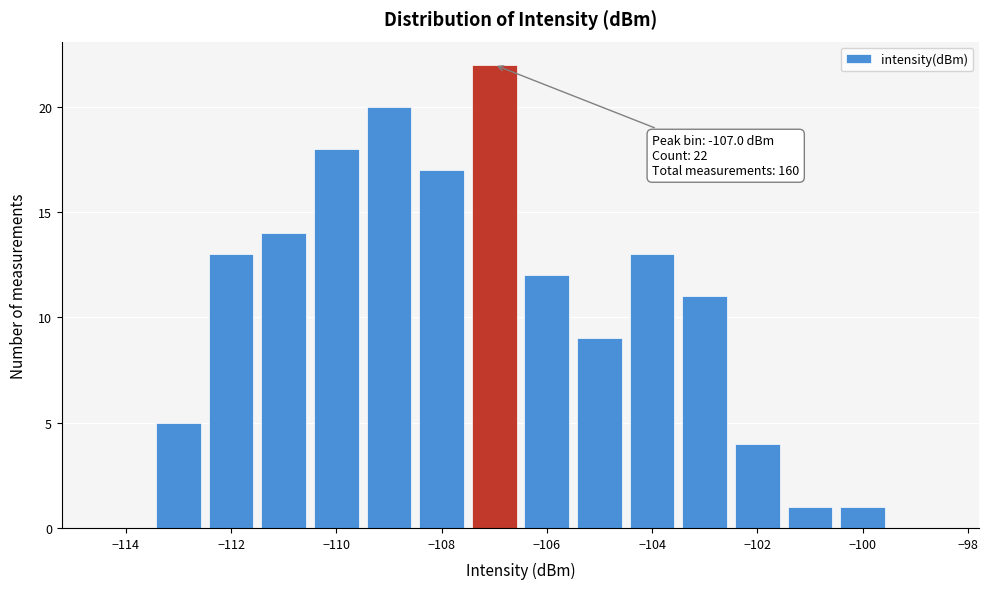

Over which range of the x-axis is the bar tallest?

-107.5 to -106.5